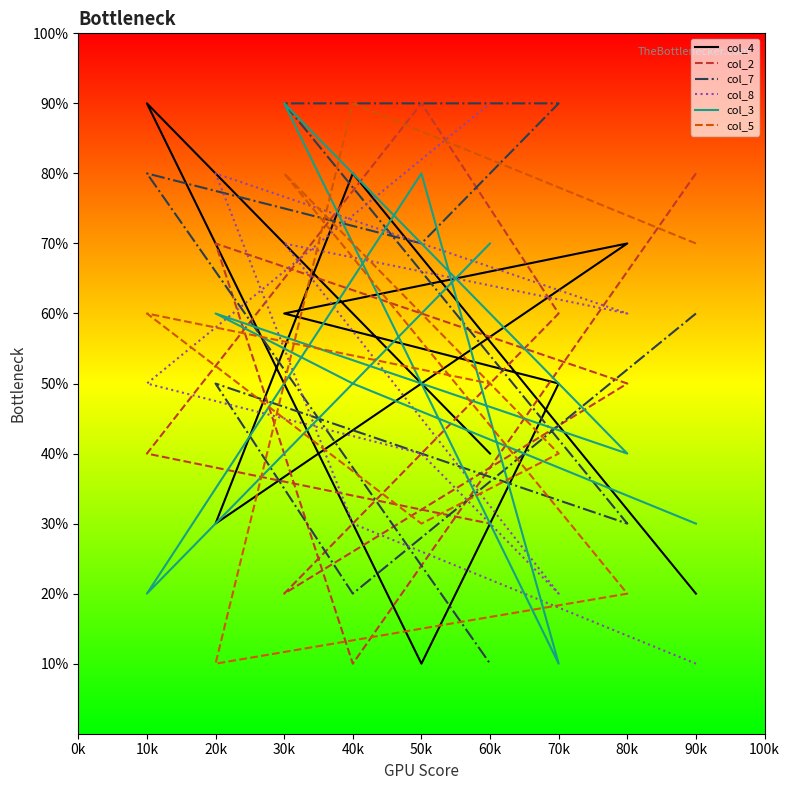

How many values in the col_8 series are below 5?

4